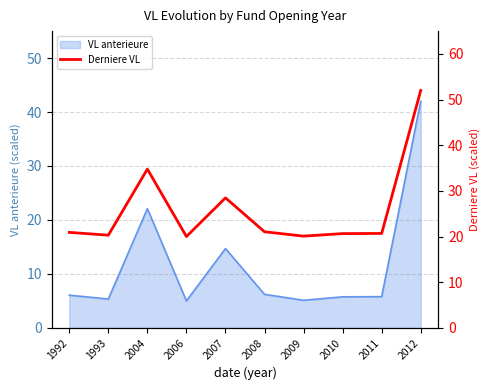

The chart shows a value of 6.4 at 2011. True or false?

False